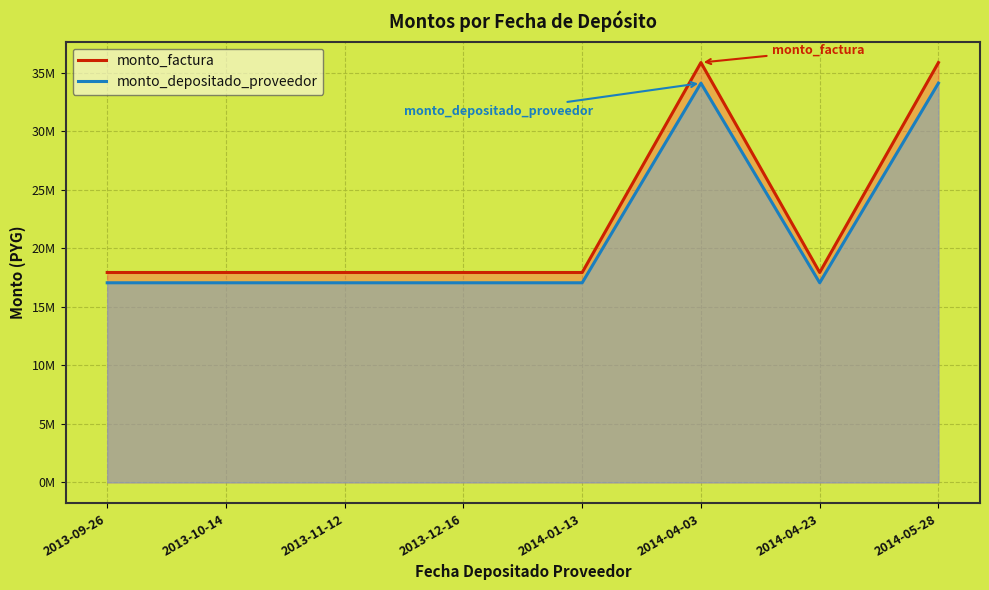

Which has a higher value, 2013-11-12 or 2013-12-16?

2013-11-12